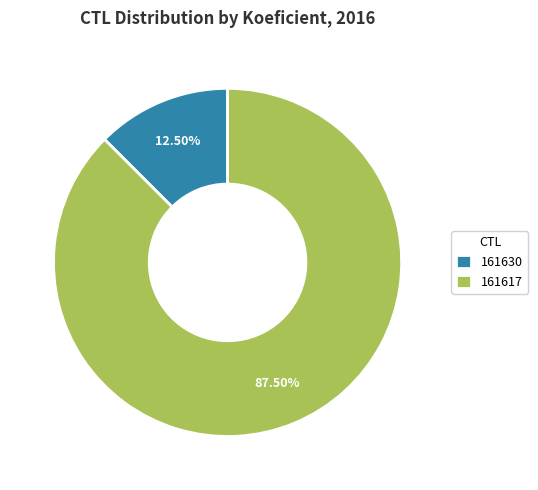

Does 161617 represent more than half of the total?

Yes